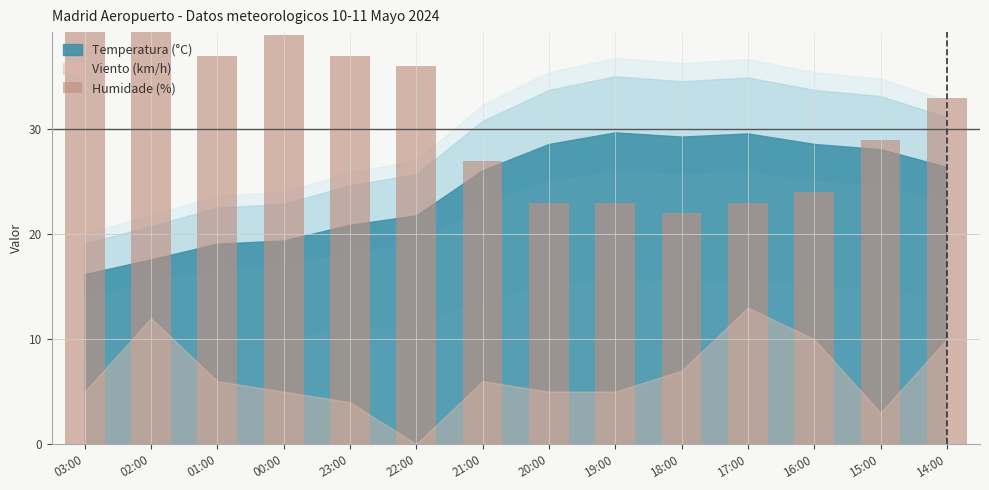

What is the maximum value shown in the chart?

48